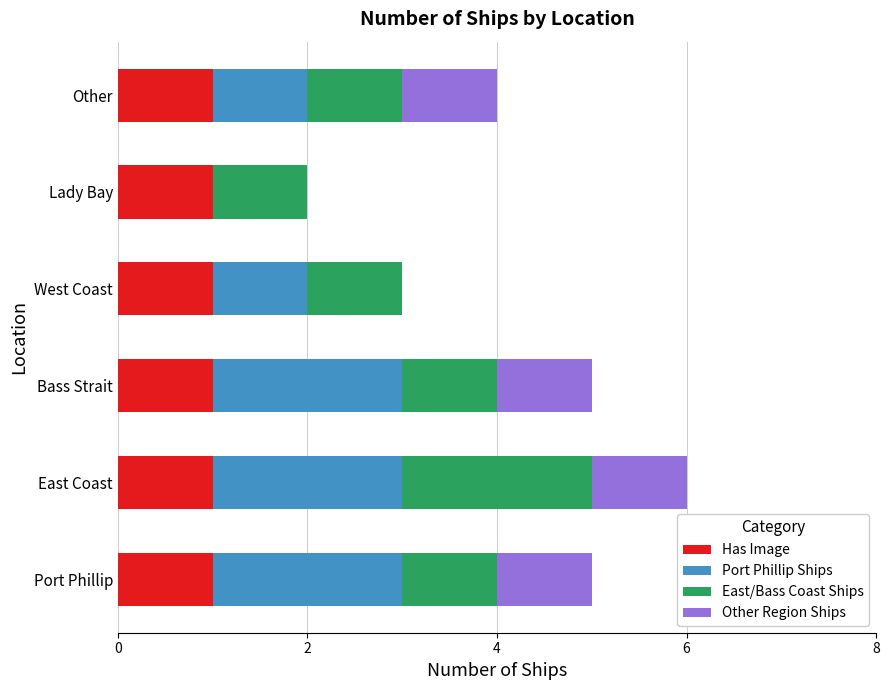

What are all the series names shown in the legend?

Has Image, Port Phillip Ships, East/Bass Coast Ships, Other Region Ships